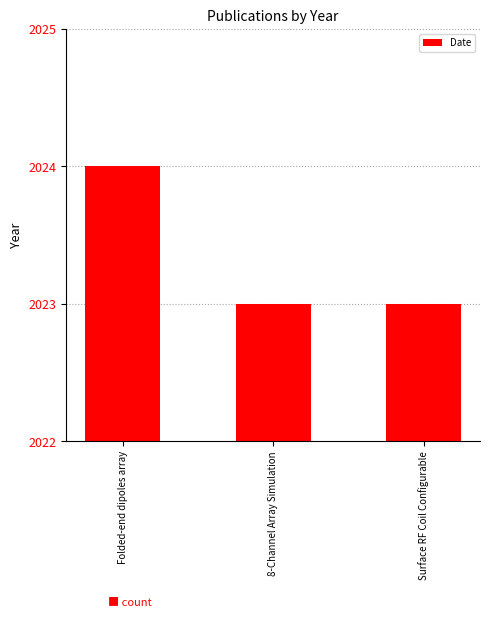

What is the greatest value displayed?

2024